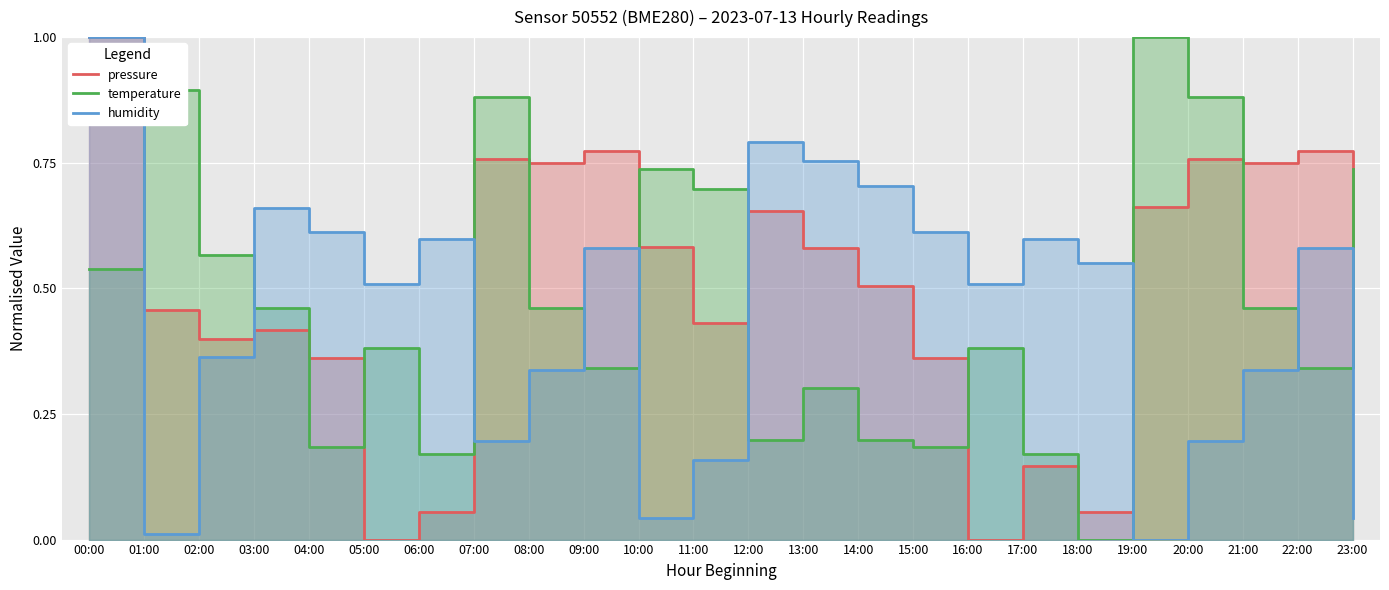

The value of humidity at 06:00 is 0.1. True or false?

False